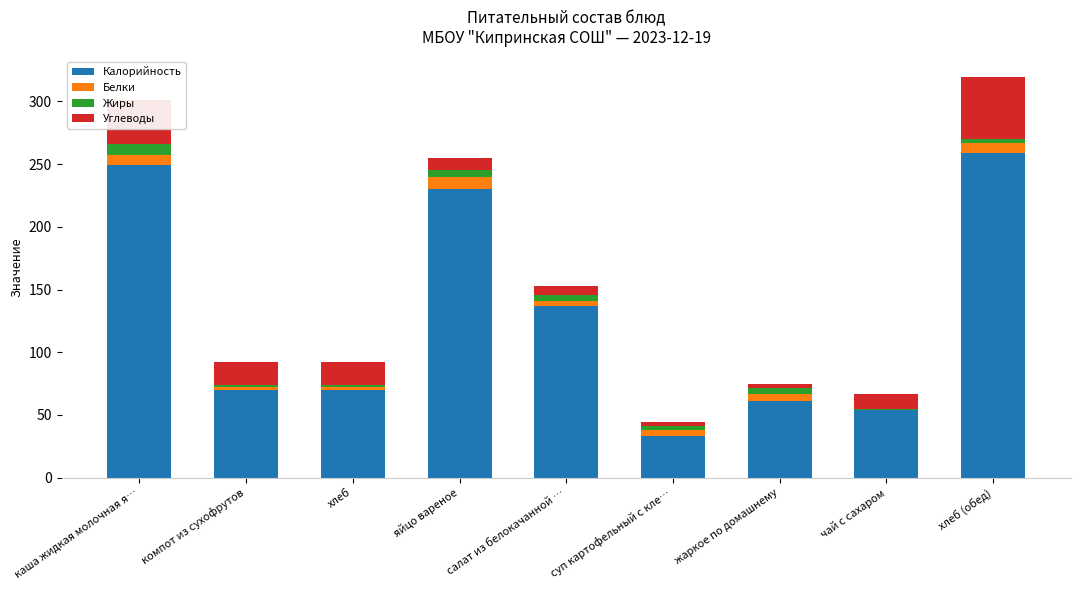

The value of Калорийность at каша жидкая молочная я… is 124.3. True or false?

False